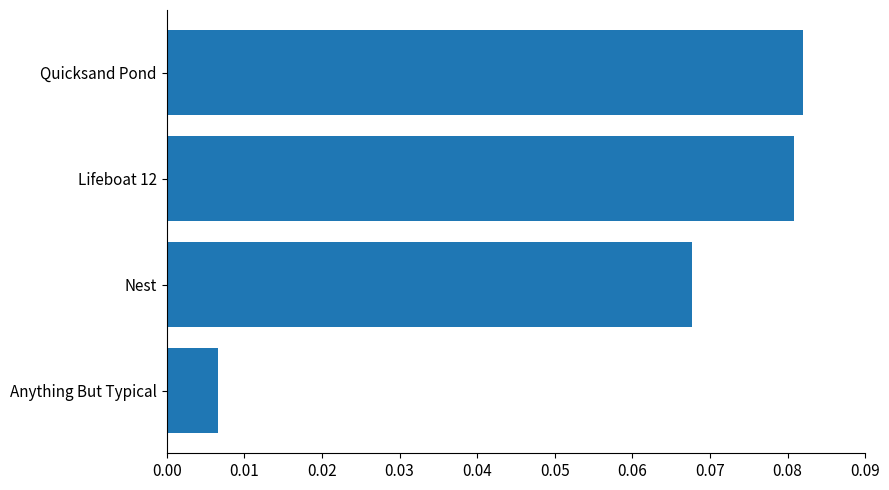

The chart shows a value of 0.0 at Quicksand Pond. True or false?

False